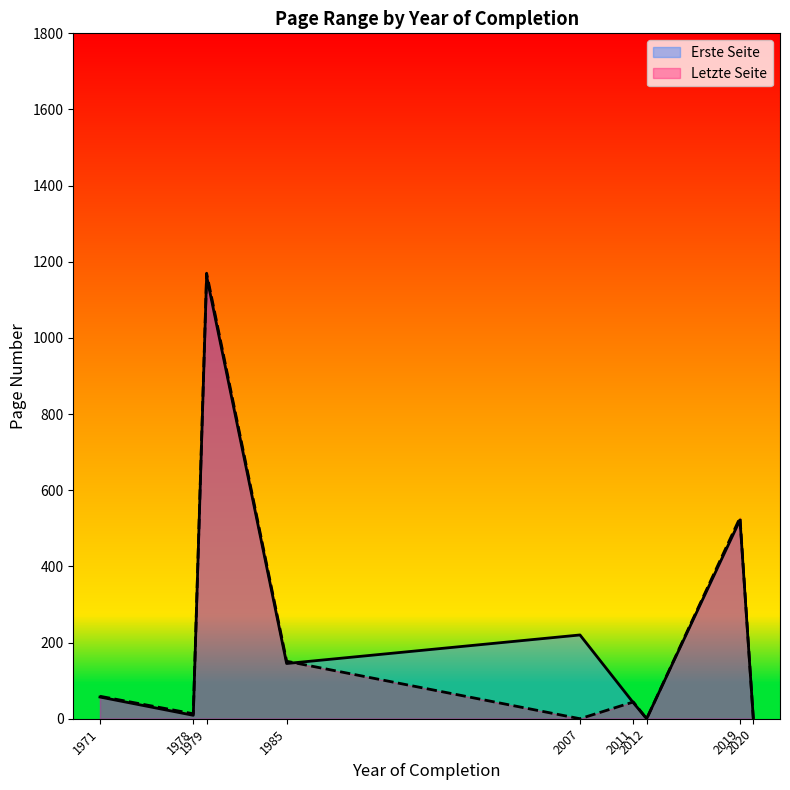

List the labels in order of Letzte Seite value, smallest first.

2012, 2007, 2020, 1978, 2011, 1971, 1985, 2019, 1979-2, 1979-1